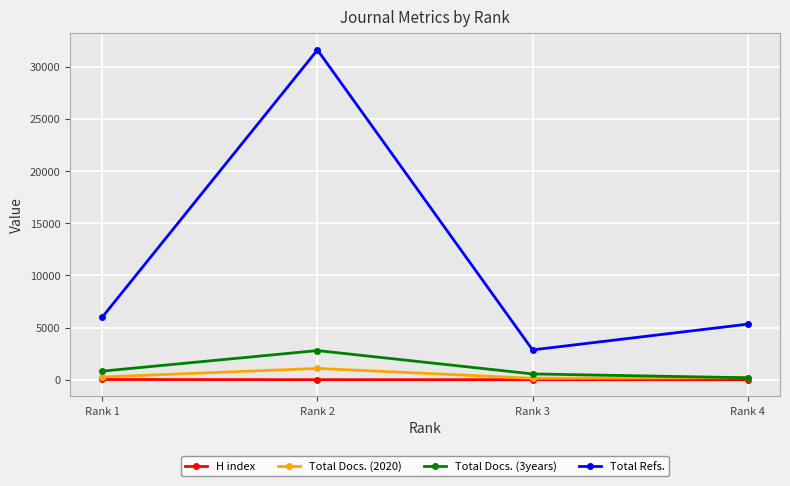

What is the sum of the Total Refs. values at Rank 2 and Rank 4?

36914